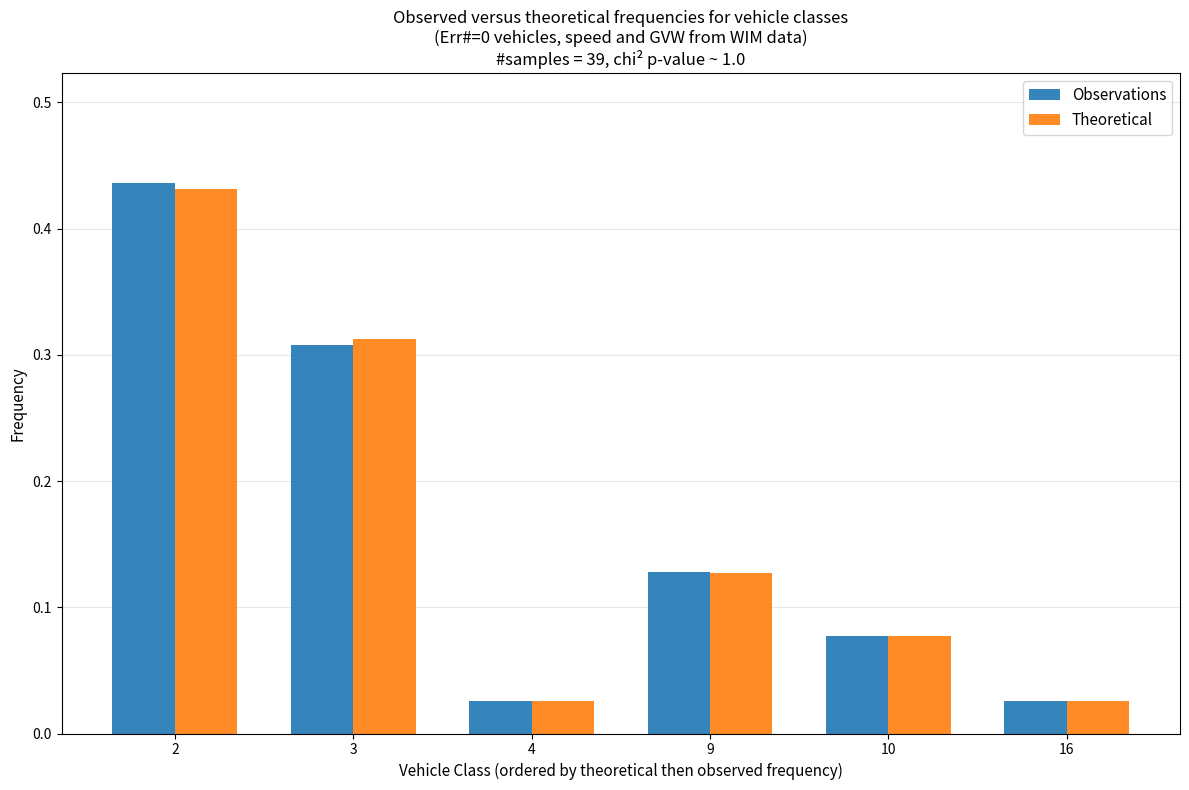

What is the total value across all series at 9?

0.3